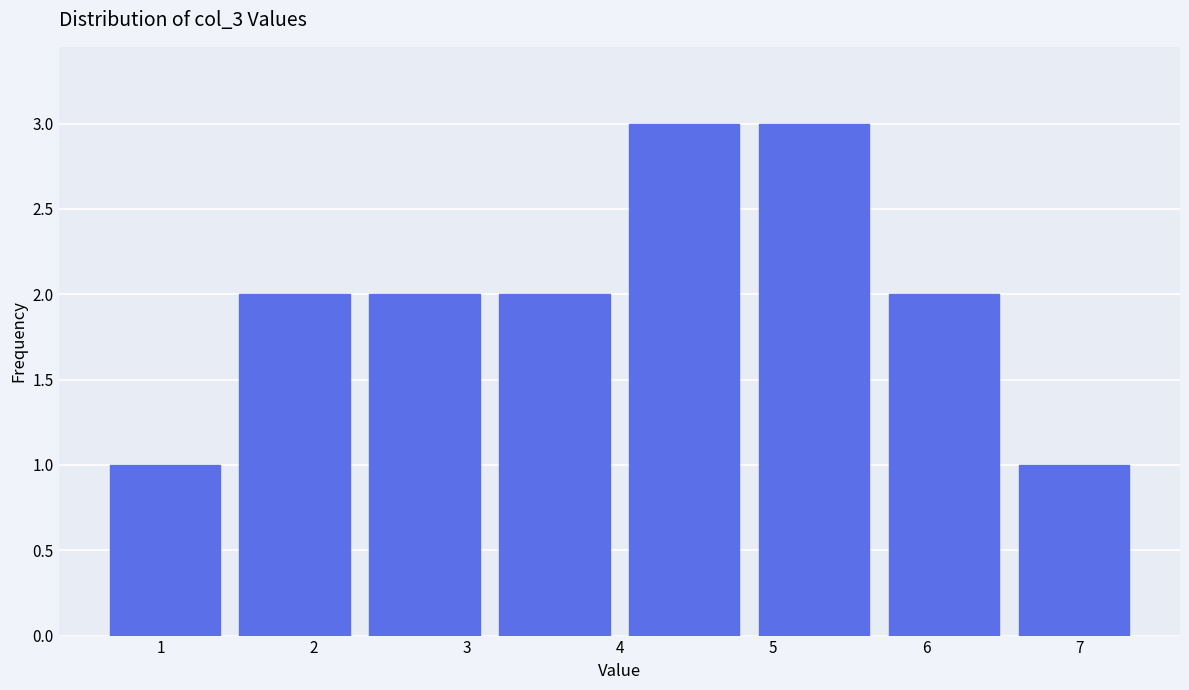

Reading left to right, transcribe this chart: for each bar, give the range it covers on the x-axis and its height. Neither the bar edges nor the heights are printed on the chart, so give them approximately, as read against the axes.

0.6 to 1.4: 1
1.4 to 2.3: 2
2.3 to 3.1: 2
3.1 to 4.0: 2
4.0 to 4.8: 3
4.8 to 5.7: 3
5.7 to 6.5: 2
6.5 to 7.4: 1